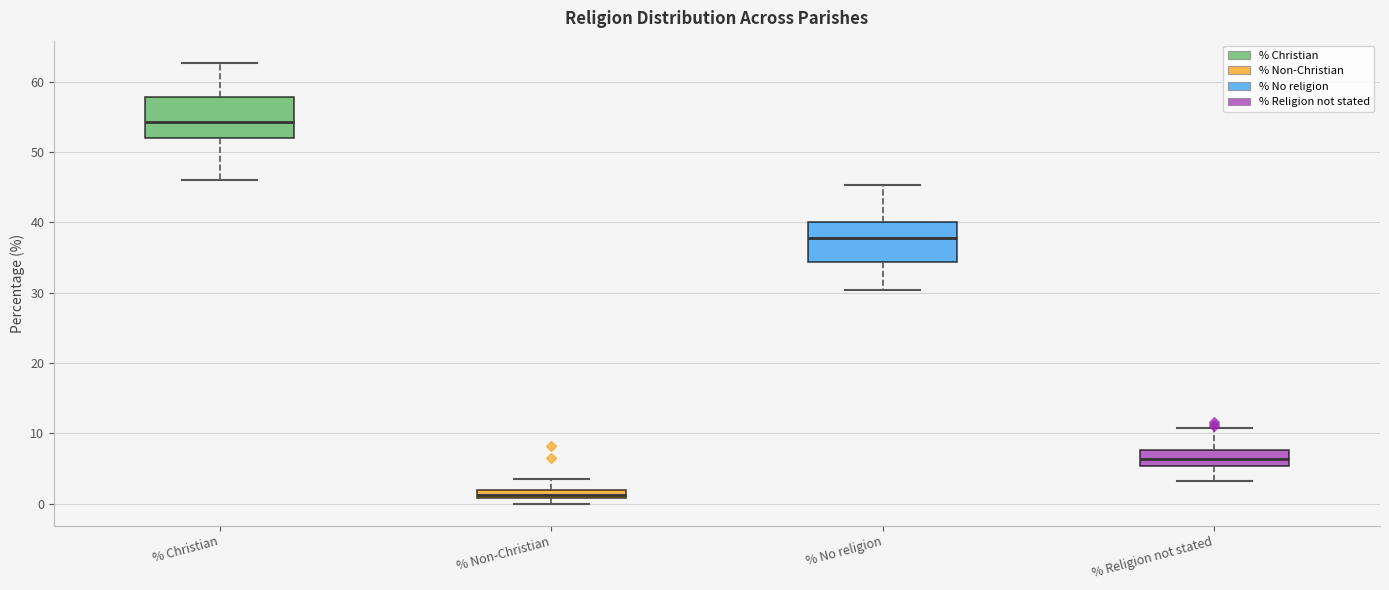

Where does the upper whisker of the box for % No religion end on the y-axis? The values are not printed on the chart, so give them approximately, as read against the axis.

45